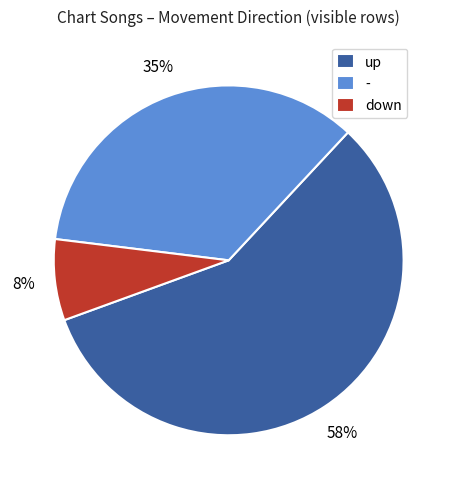

To the nearest percent, what percentage of the pie is -?

35%